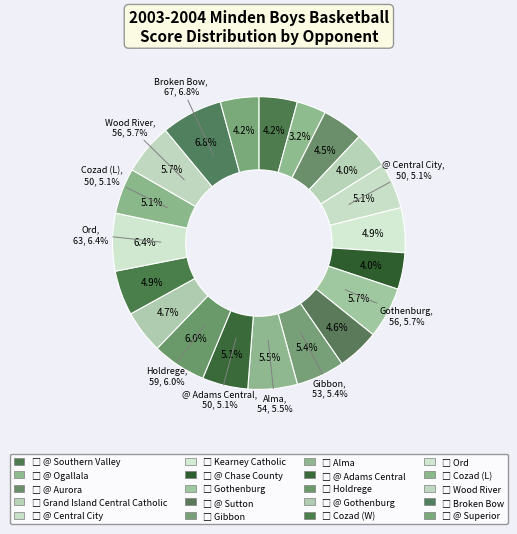

How many slices are in this pie chart?

20